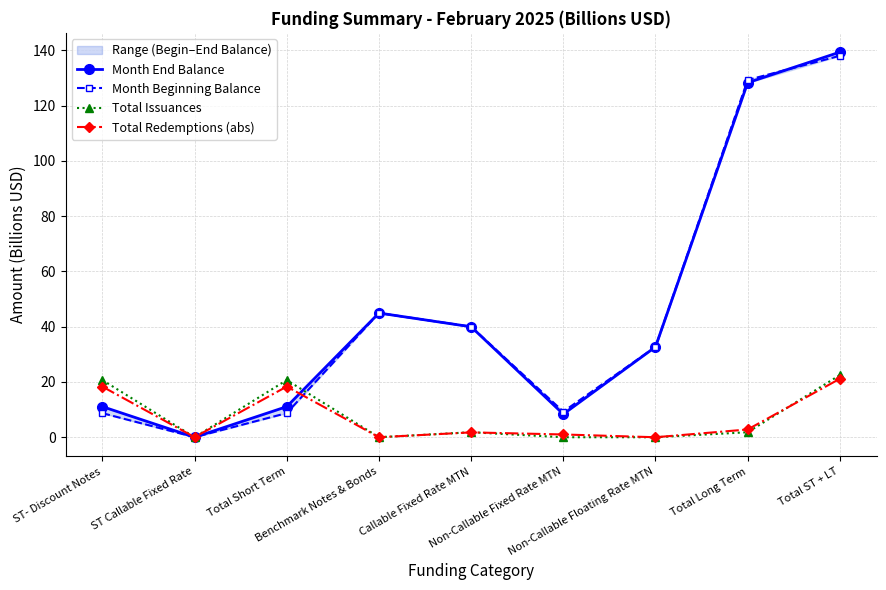

Which series has the largest total across all categories?

Month End Balance